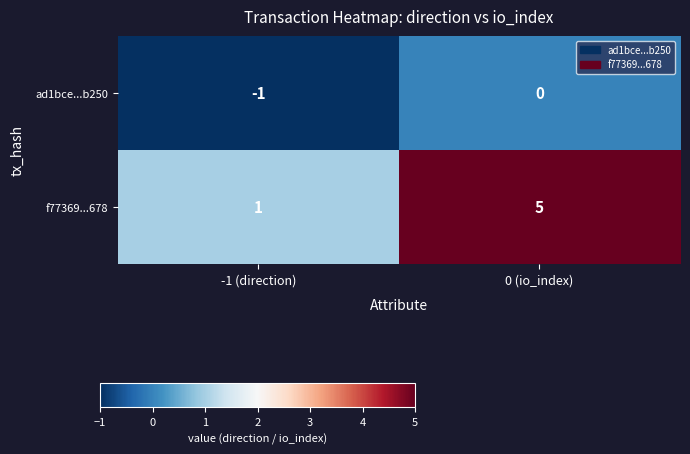

What is the difference between the f77369...678 values at -1 (direction) and 0 (io_index)?

4